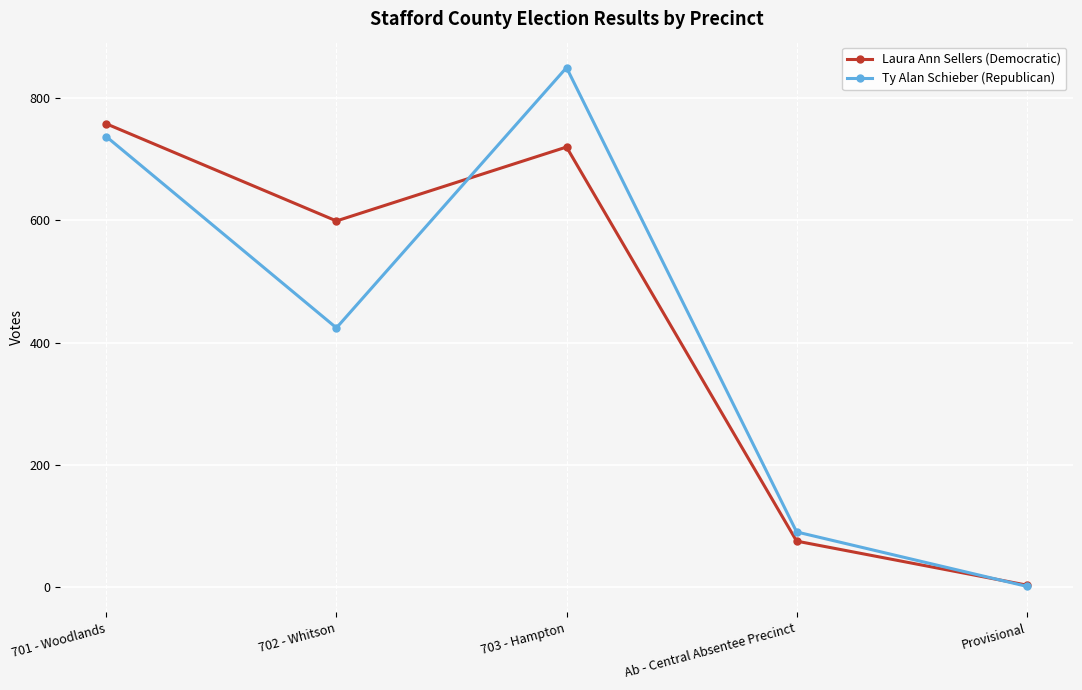

True or false: Laura Ann Sellers (Democratic) and Ty Alan Schieber (Republican) intersect in this chart.

True